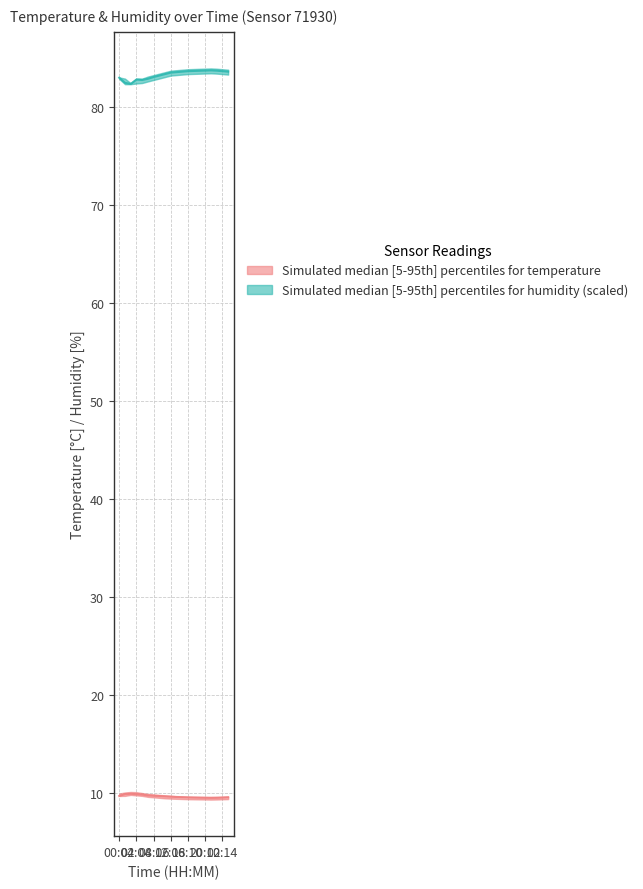

Between 00:02 and 18:51, which series saw the biggest shift?

hum_upper